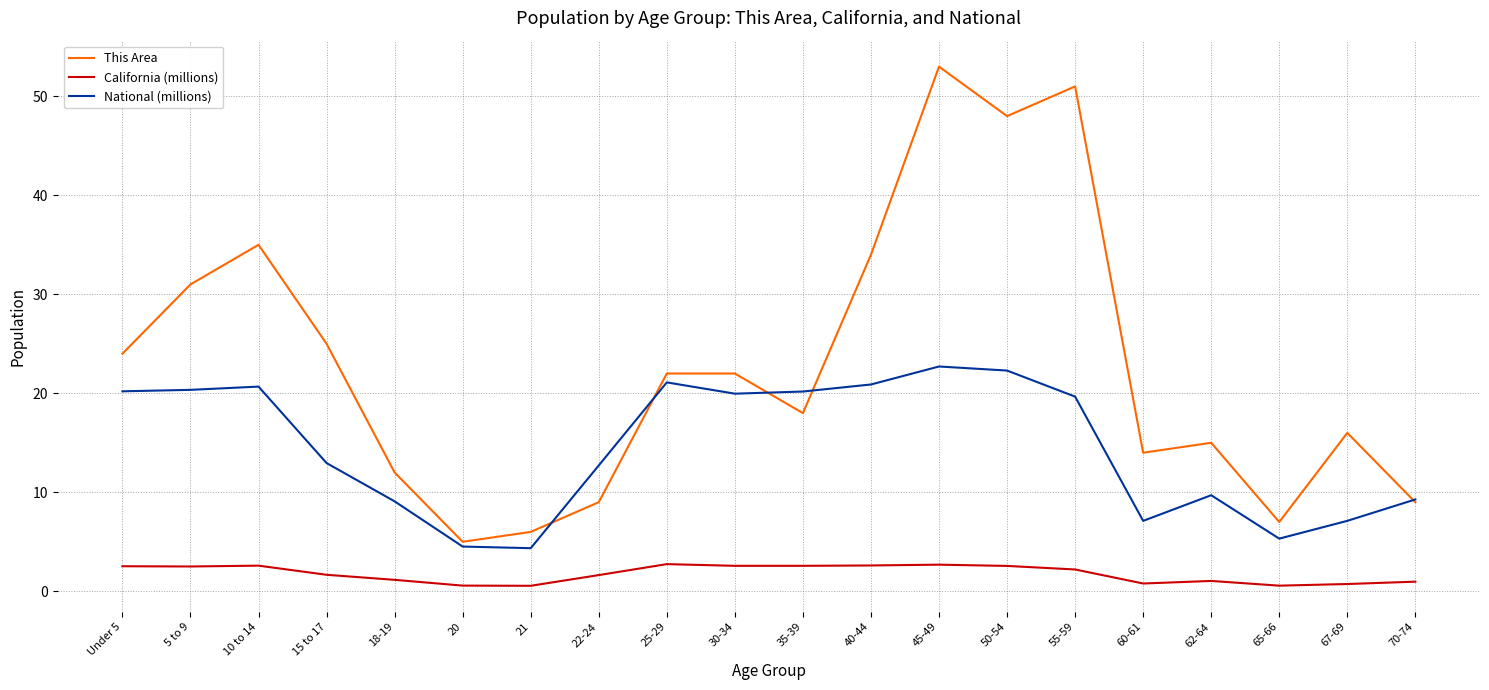

In This Area, how many points are lower than both neighbors (excluding endpoints)?

5